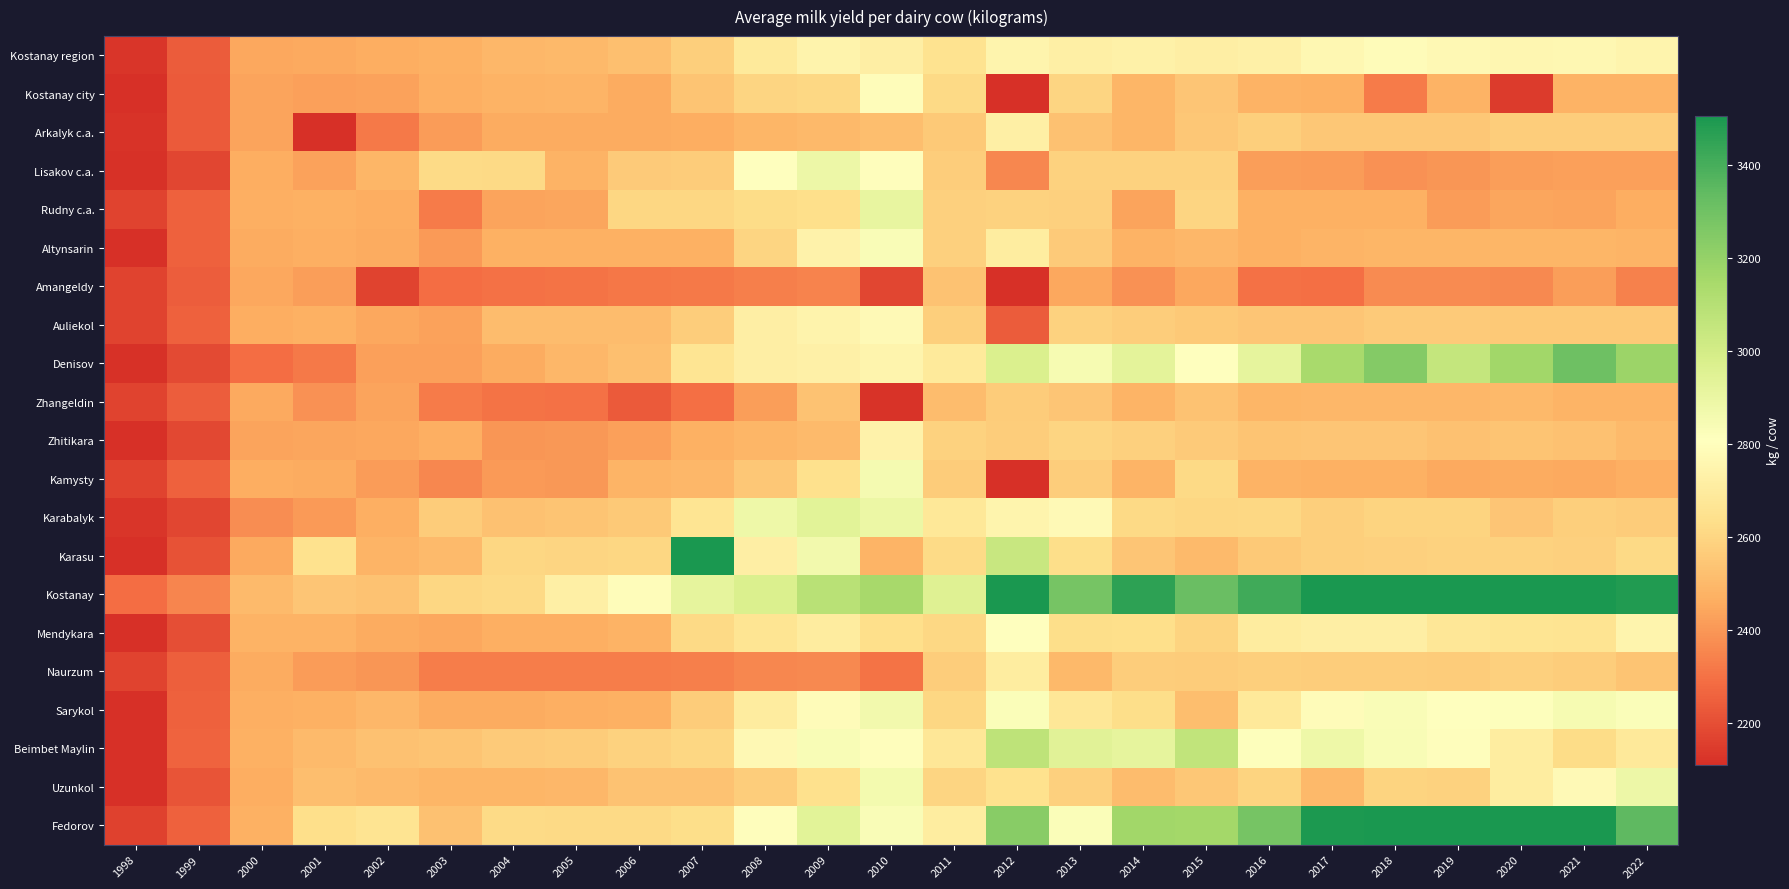

What is the difference between the highest and lowest values at 2013?

841